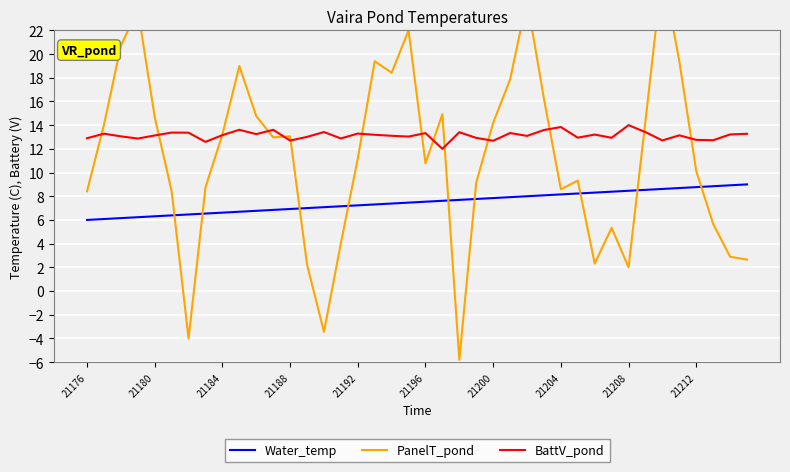

True or false: Water_temp and BattV_pond intersect in this chart.

False